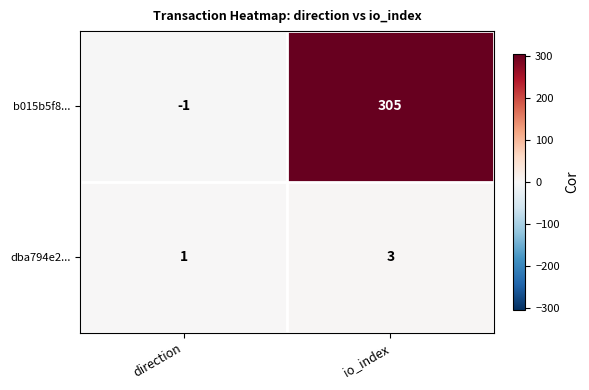

Reading left to right, extract all data points from this chart.

b015b5f8...: -1	305
dba794e2...: 1	3